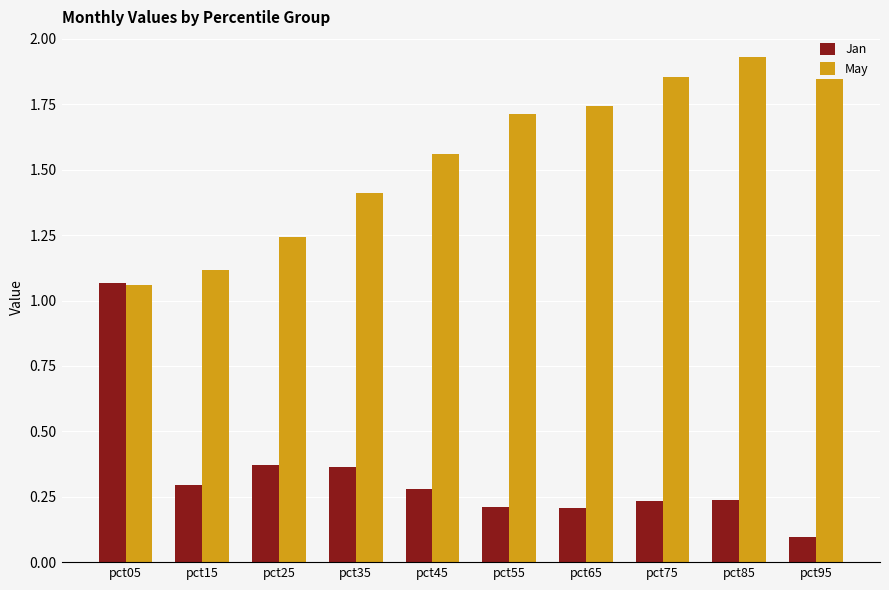

What is the difference between the maximum and second lowest values in the Jan series?

0.9